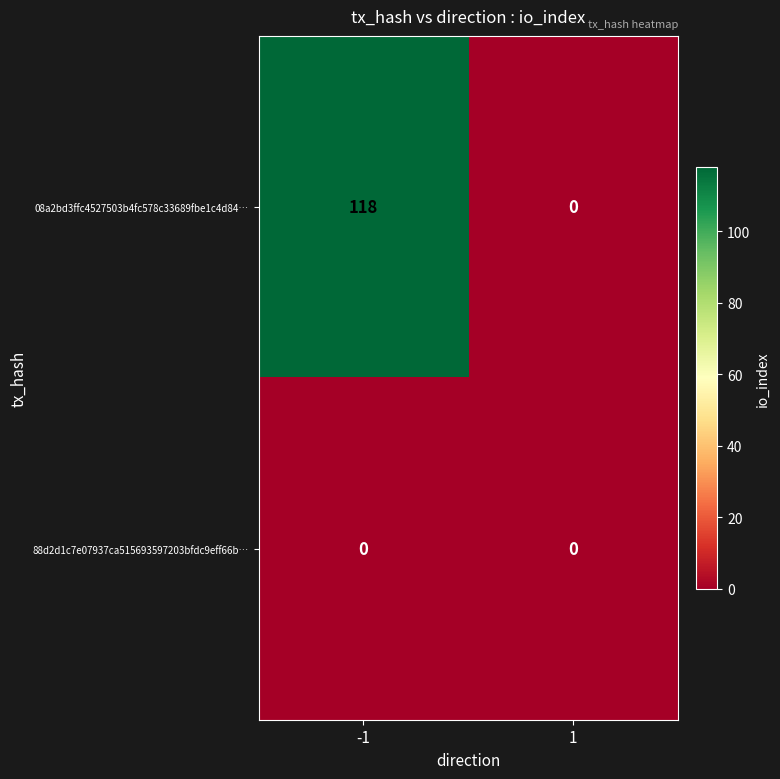

What is the average value of the 08a2bd3ffc4527503b4fc578c33689fbe1c4d84… series?

59